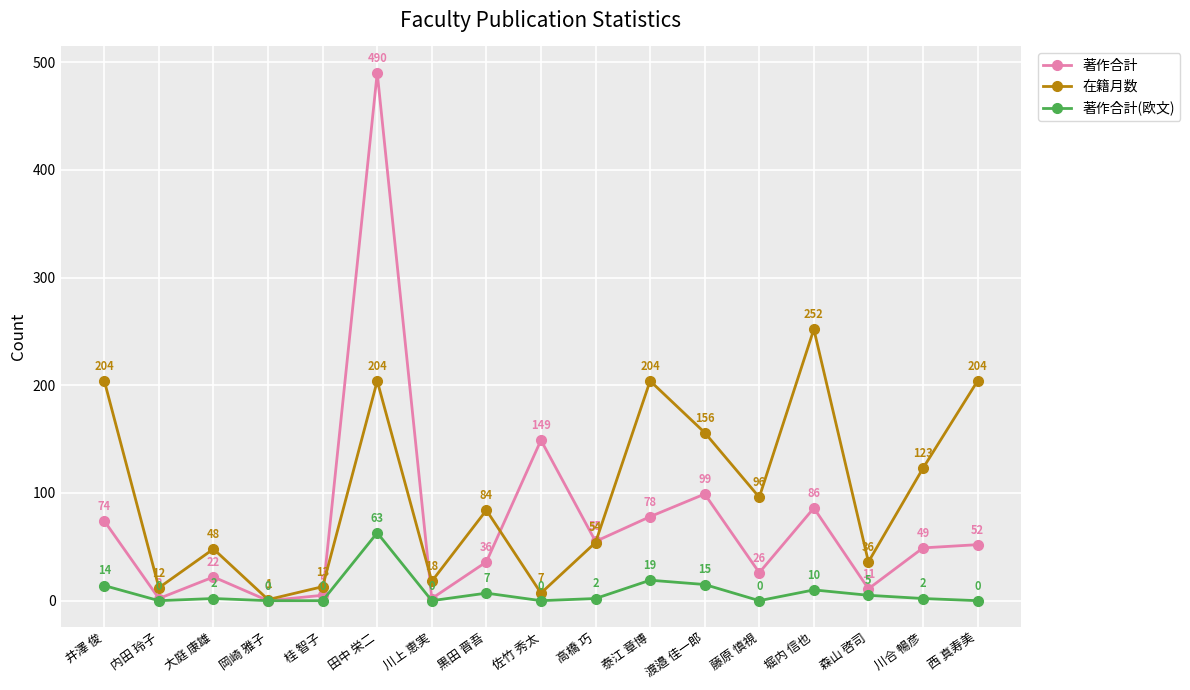

In 在籍月数, how many points are higher than both neighbors (excluding endpoints)?

5